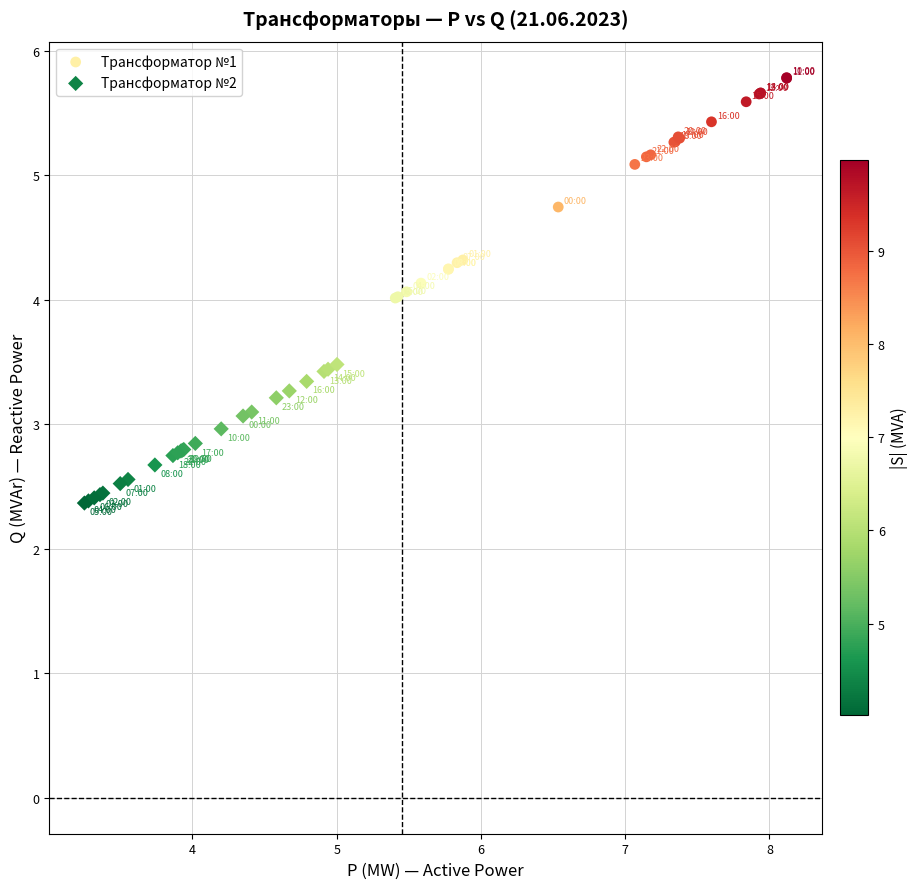

Which series has the largest Y range (max minus min)?

Трансформатор №1